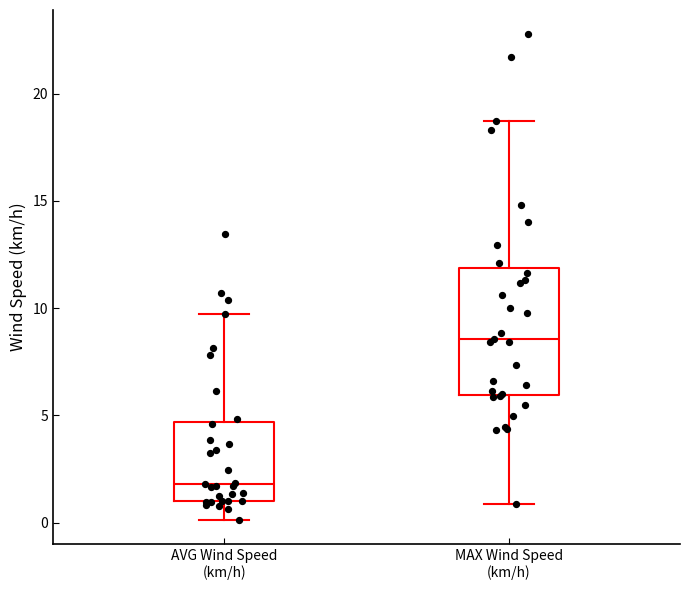

Reading left to right, transcribe this box plot: for each box, give where its median line is, the range the box spans, and where its two whiskers end, as read against the y-axis. The values are not printed on the chart, so give them approximately, as read against the axis.

AVG Wind Speed (km/h): median 2.0, box 1.0 to 4.5, whiskers 0.0 to 9.5
MAX Wind Speed (km/h): median 8.5, box 6.0 to 12.0, whiskers 1.0 to 18.5